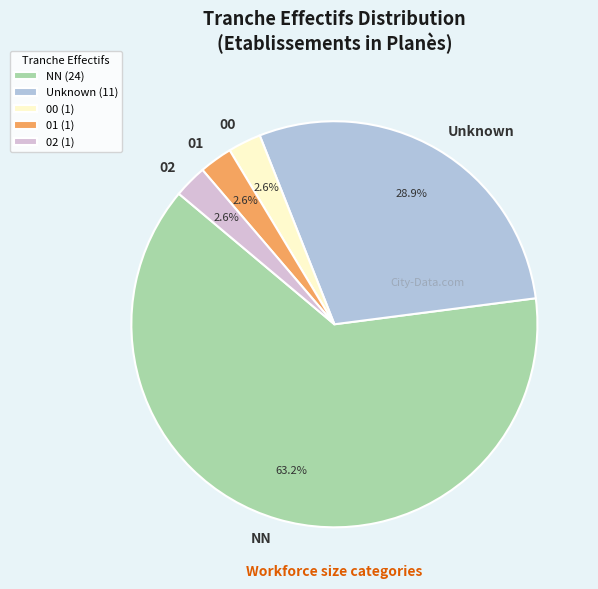

To the nearest percent, what is the difference between the largest and smallest slice percentages?

61%